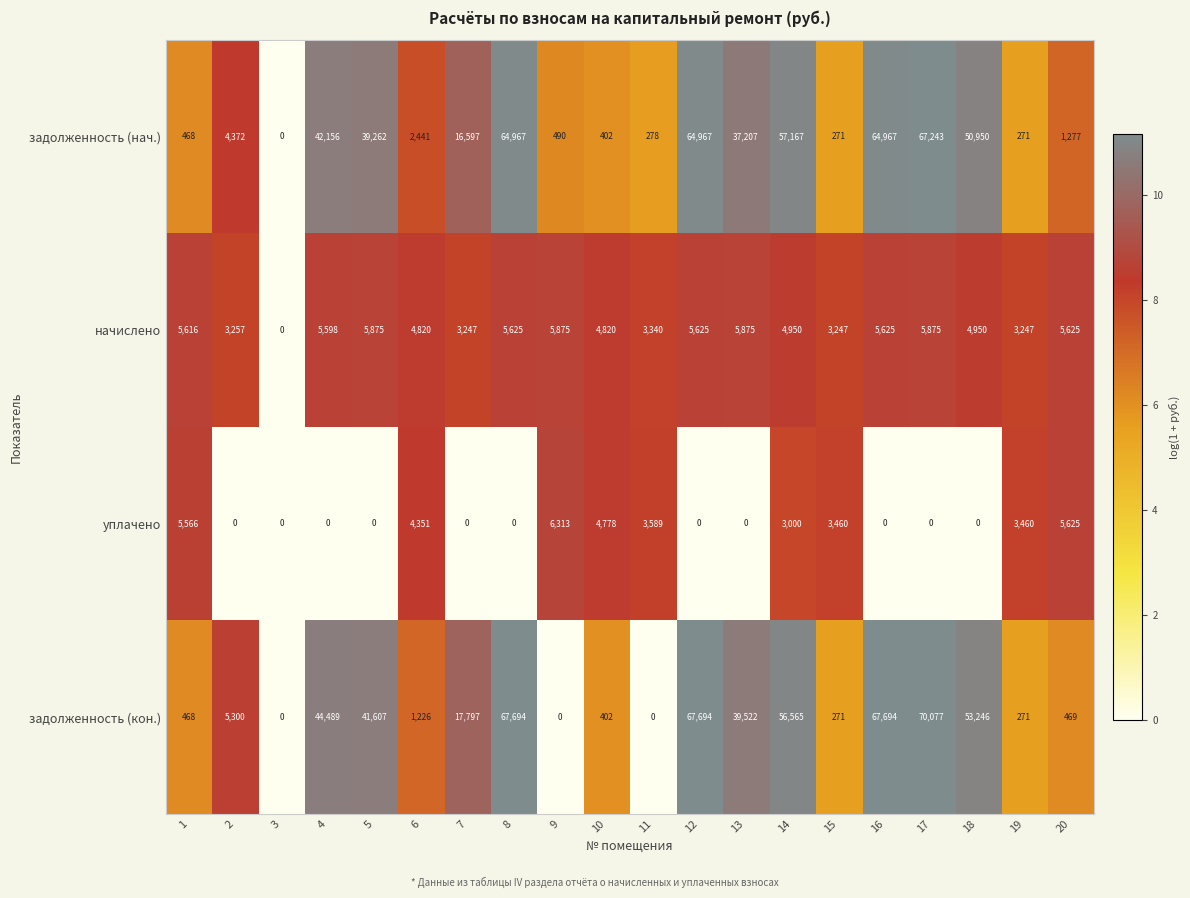

Which series has the largest range (max minus min)?

задолженность (кон.)